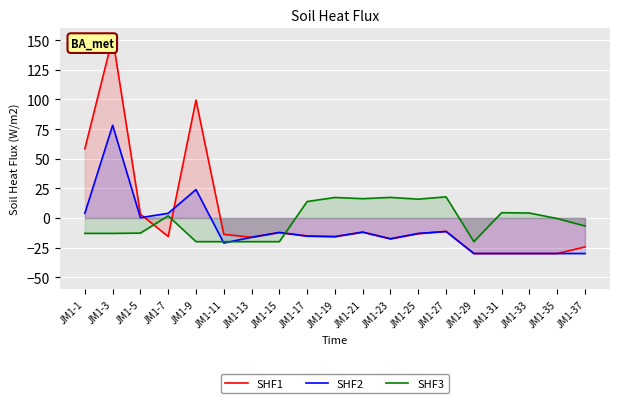

At which category does SHF1 reach its first local peak?

JM1-3